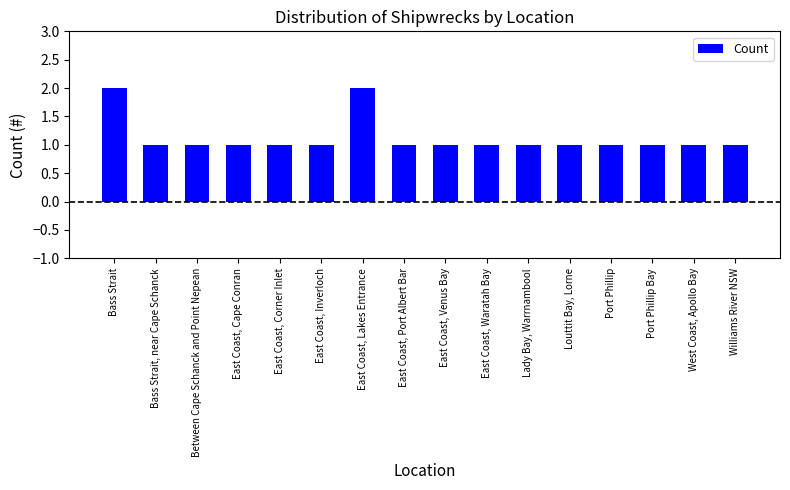

What is the sum of the values at East Coast, Lakes Entrance and East Coast, Inverloch?

3